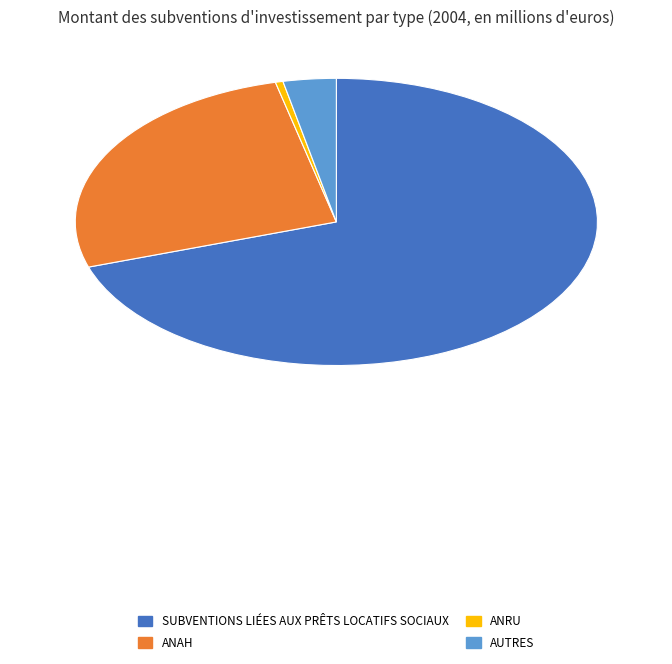

Count the number of slices in the pie.

4